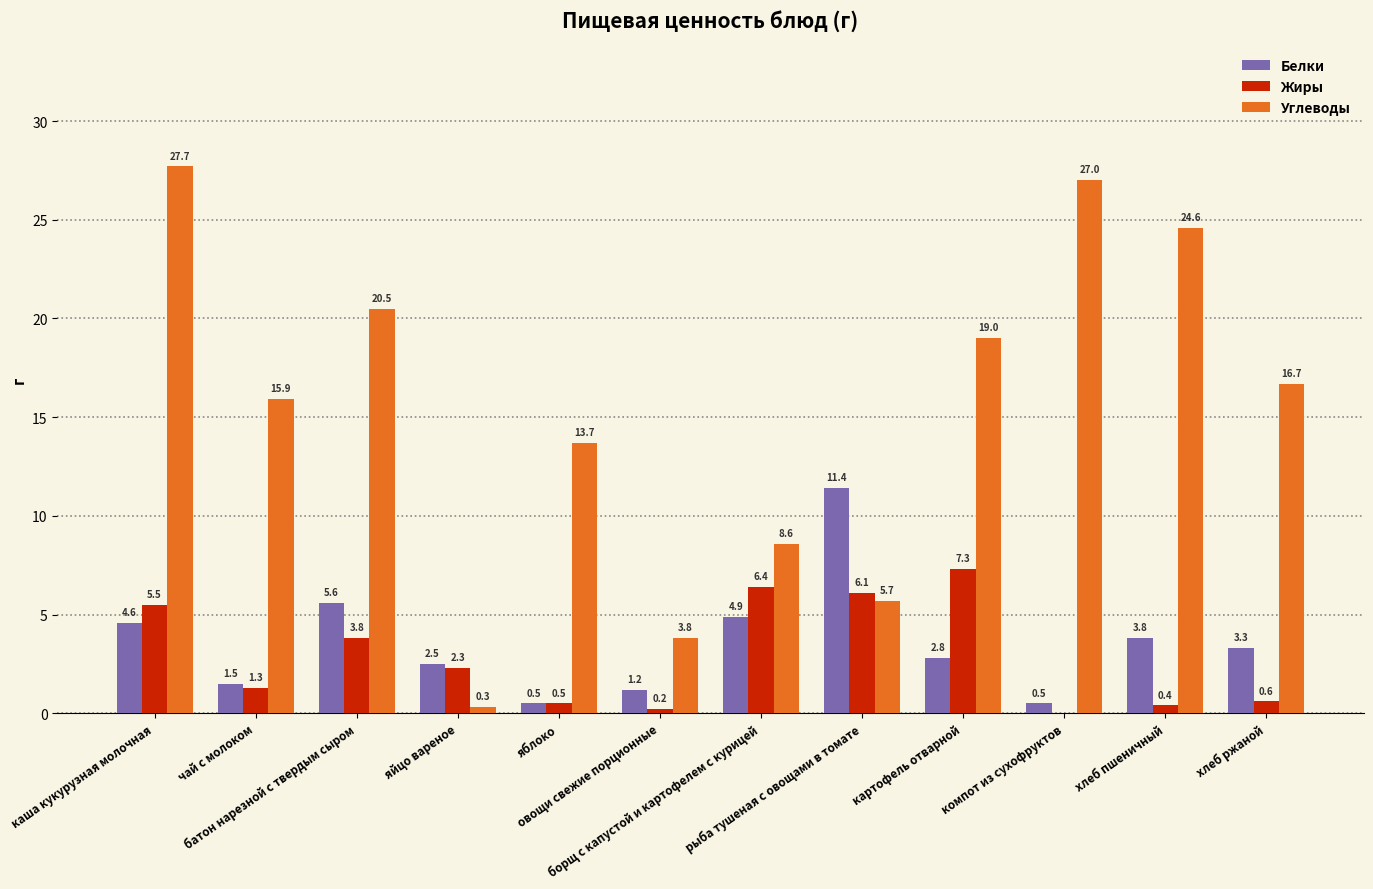

What is the sum of all Углеводы values?

183.5